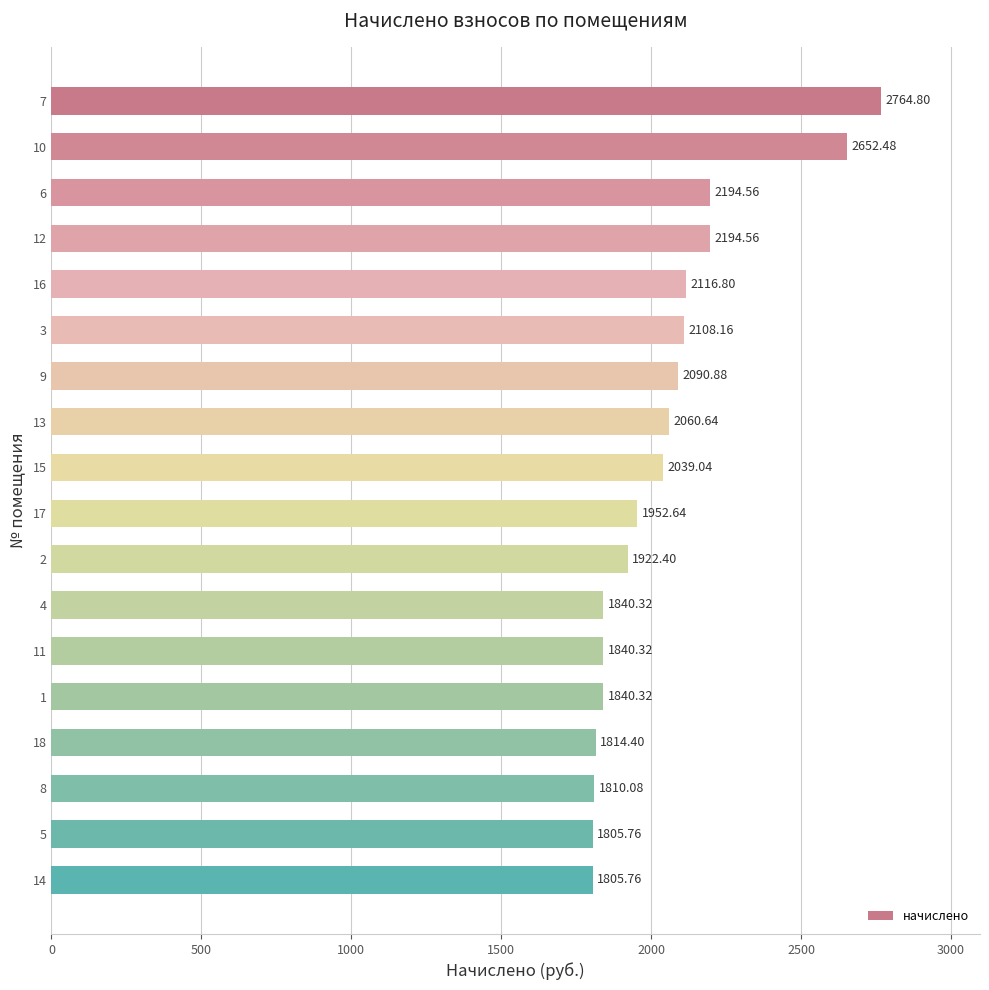

What is the change in value from 12 to 11?

-354.2